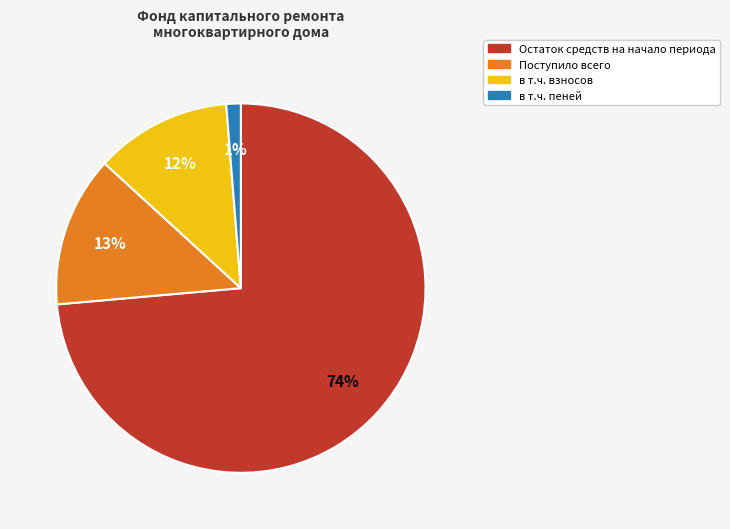

Which slice is the smallest?

в т.ч. пеней